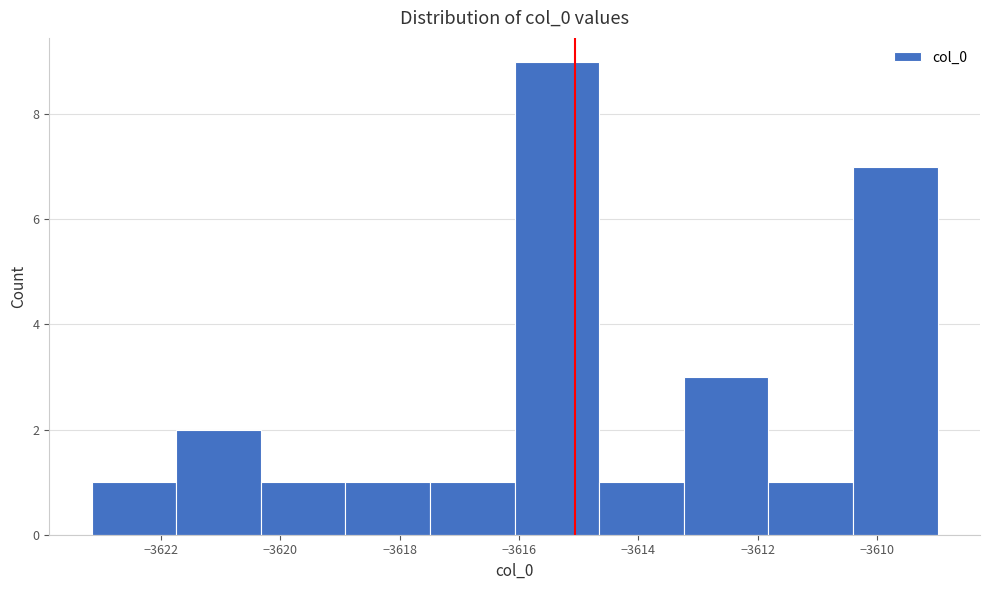

What is the height of the bar covering -3621.8 to -3620.4 on the x-axis? Neither the bar edges nor the heights are printed on the chart, so give them approximately, as read against the axes.

2